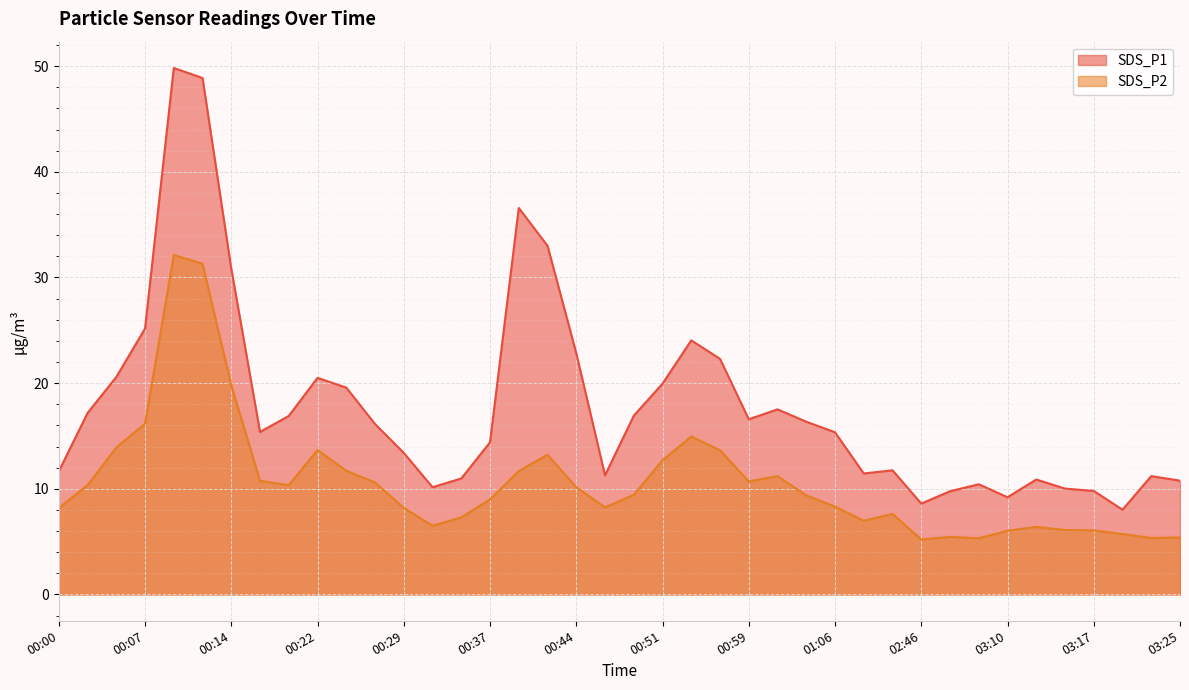

How many categories are shown in the chart?

40